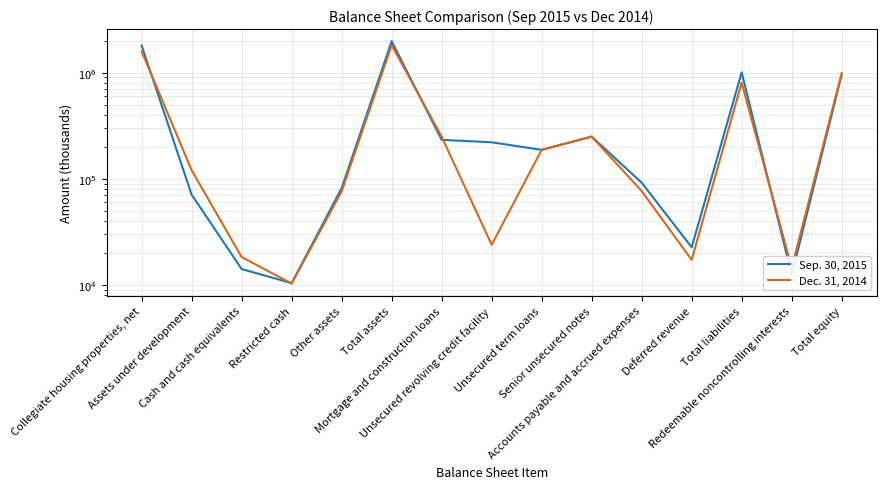

Reading right to left, list all the values displayed in this chart.

Sep. 30, 2015: Total equity=957537	Redeemable noncontrolling interests=12450	Total liabilities=1006368	Deferred revenue=22699	Accounts payable and accrued expenses=92088	Senior unsecured notes=250000	Unsecured term loans=187500	Unsecured revolving credit facility=221000	Mortgage and construction loans=233081	Total assets=1976355	Other assets=81870	Restricted cash=10442	Cash and cash equivalents=14169	Assets under development=71065	Collegiate housing properties, net=1798809
Dec. 31, 2014: Total equity=991818	Redeemable noncontrolling interests=14512	Total liabilities=805307	Deferred revenue=17301	Accounts payable and accrued expenses=76869	Senior unsecured notes=250000	Unsecured term loans=187500	Unsecured revolving credit facility=24000	Mortgage and construction loans=249637	Total assets=1811637	Other assets=76199	Restricted cash=10342	Cash and cash equivalents=18385	Assets under development=120702	Collegiate housing properties, net=1586009